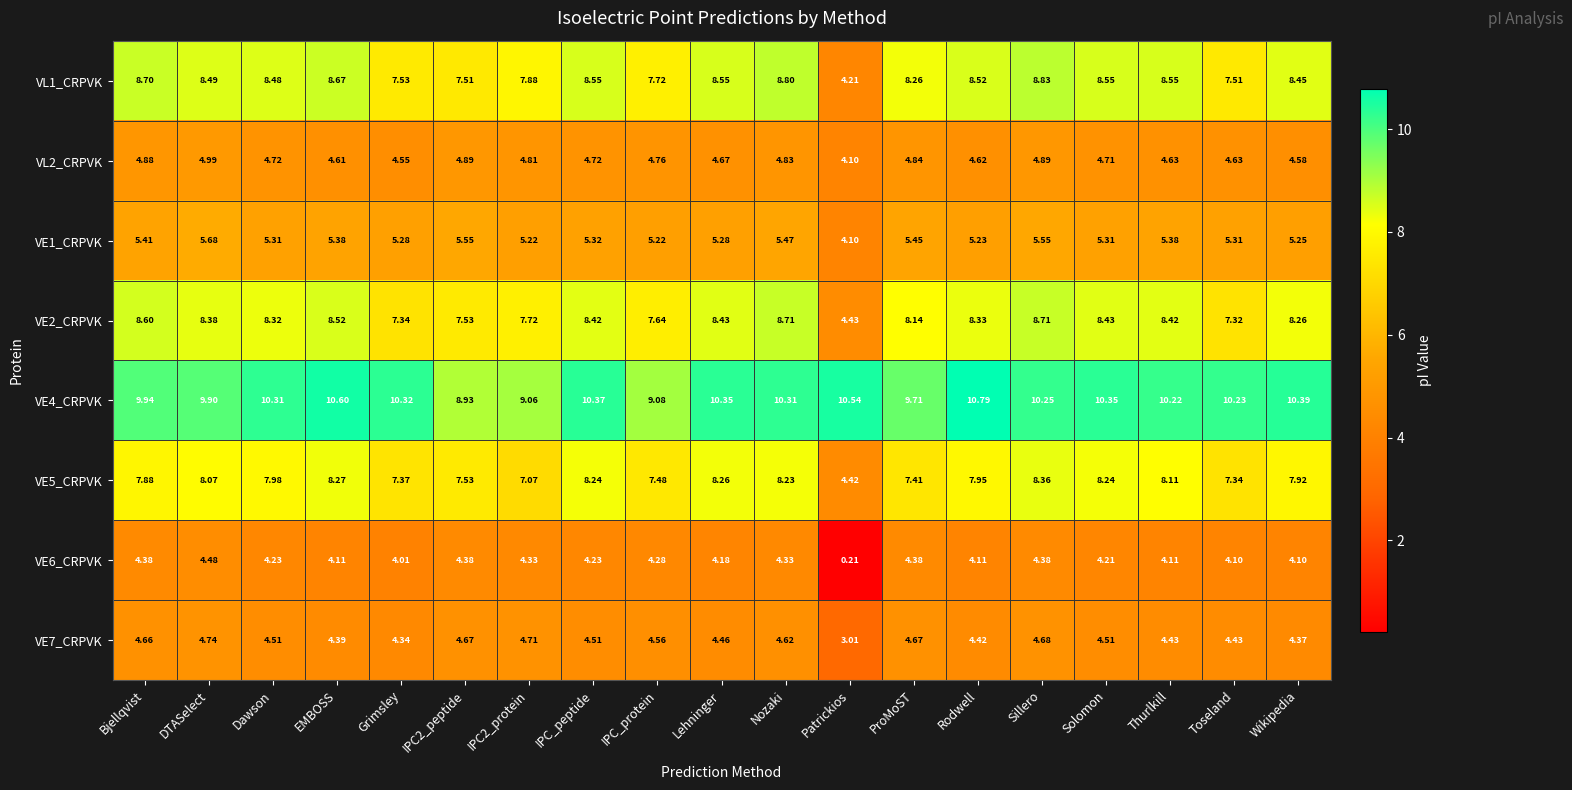

Is the value of VE1_CRPVK at Solomon greater than the value of VL1_CRPVK at Grimsley?

No